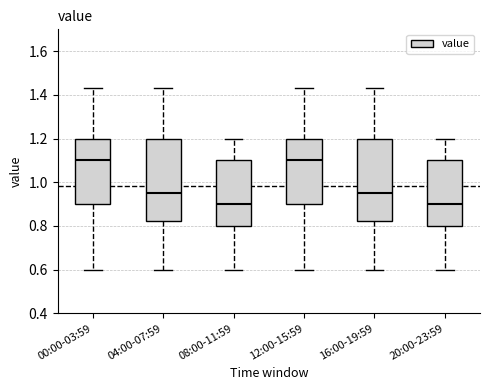

Reading left to right, transcribe this box plot: for each box, give where its median line is, the range the box spans, and where its two whiskers end, as read against the y-axis. The values are not printed on the chart, so give them approximately, as read against the axis.

00:00-03:59: median 1.10, box 0.90 to 1.20, whiskers 0.60 to 1.44
04:00-07:59: median 0.96, box 0.82 to 1.20, whiskers 0.60 to 1.44
08:00-11:59: median 0.90, box 0.80 to 1.10, whiskers 0.60 to 1.20
12:00-15:59: median 1.10, box 0.90 to 1.20, whiskers 0.60 to 1.44
16:00-19:59: median 0.96, box 0.82 to 1.20, whiskers 0.60 to 1.44
20:00-23:59: median 0.90, box 0.80 to 1.10, whiskers 0.60 to 1.20